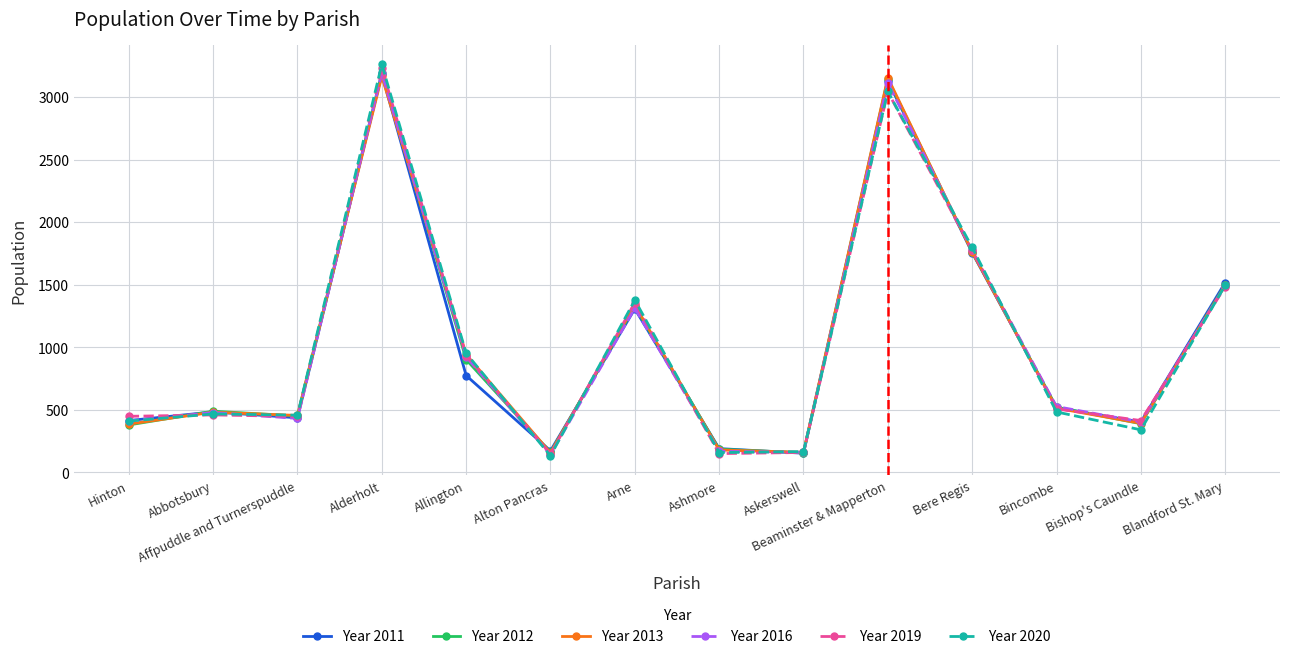

What is the difference between the maximum and second lowest values in the Year 2013 series?

3005